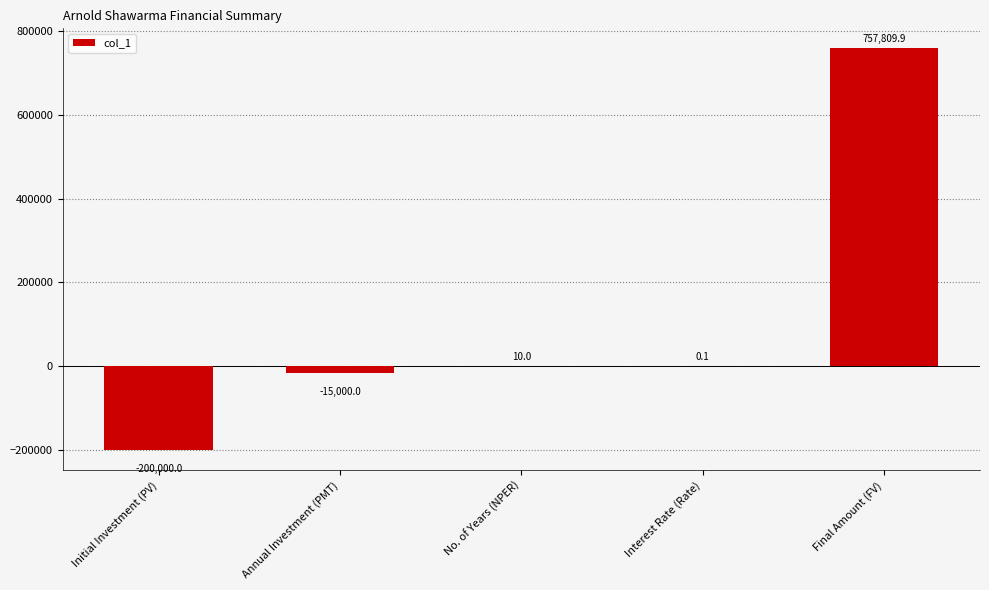

Between No. of Years (NPER) and Annual Investment (PMT), which is larger?

No. of Years (NPER)